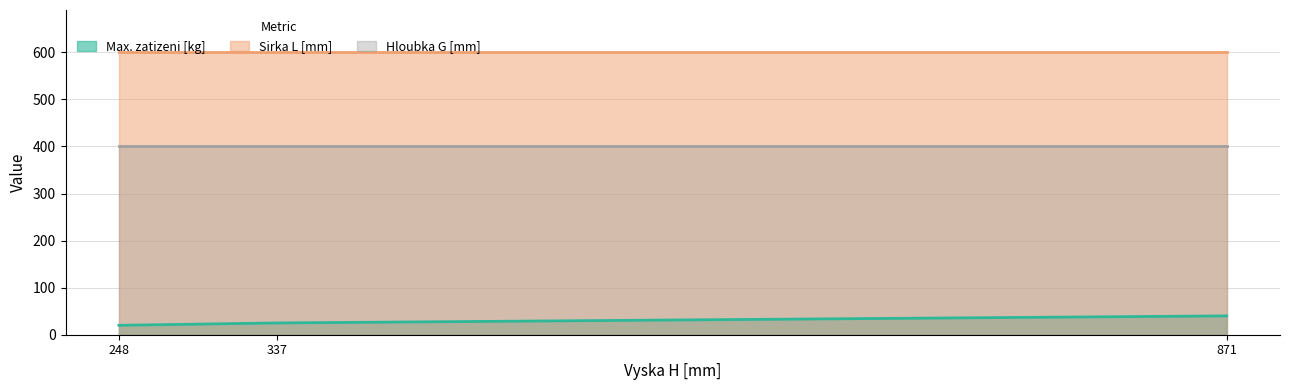

How many lines are shown in the chart?

3